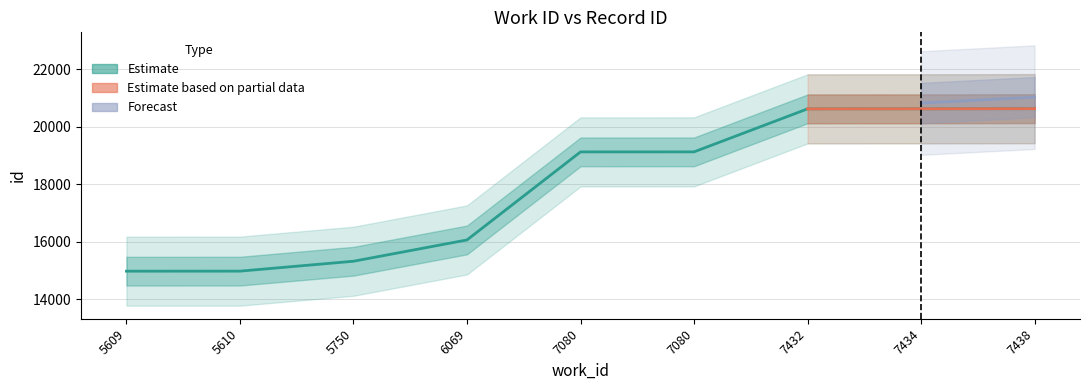

Reading right to left, extract all data points from this chart.

7438=20630	7434=20625	7432=20623	7080=19129	7080=19128	6069=16069	5750=15329	5610=14985	5609=14984